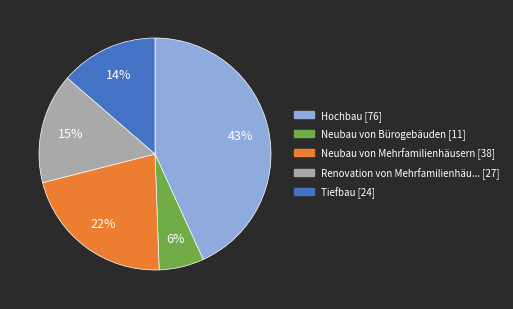

Does any single category account for the majority?

No